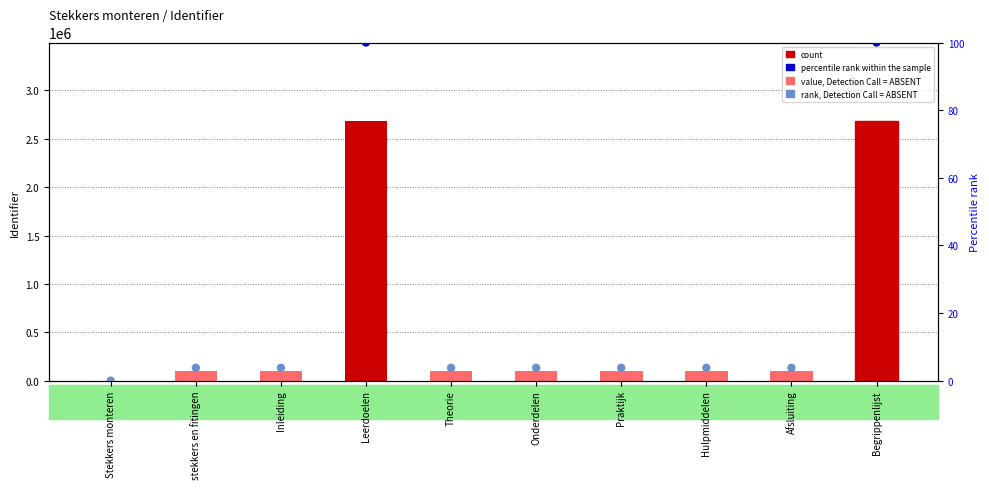

What is the total value across all series at stekkers en fitingen?

102306.8